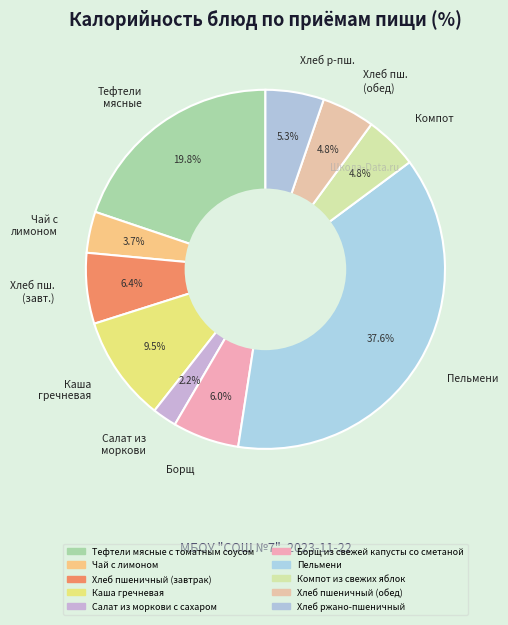

Is there any slice that represents more than half of the pie?

No